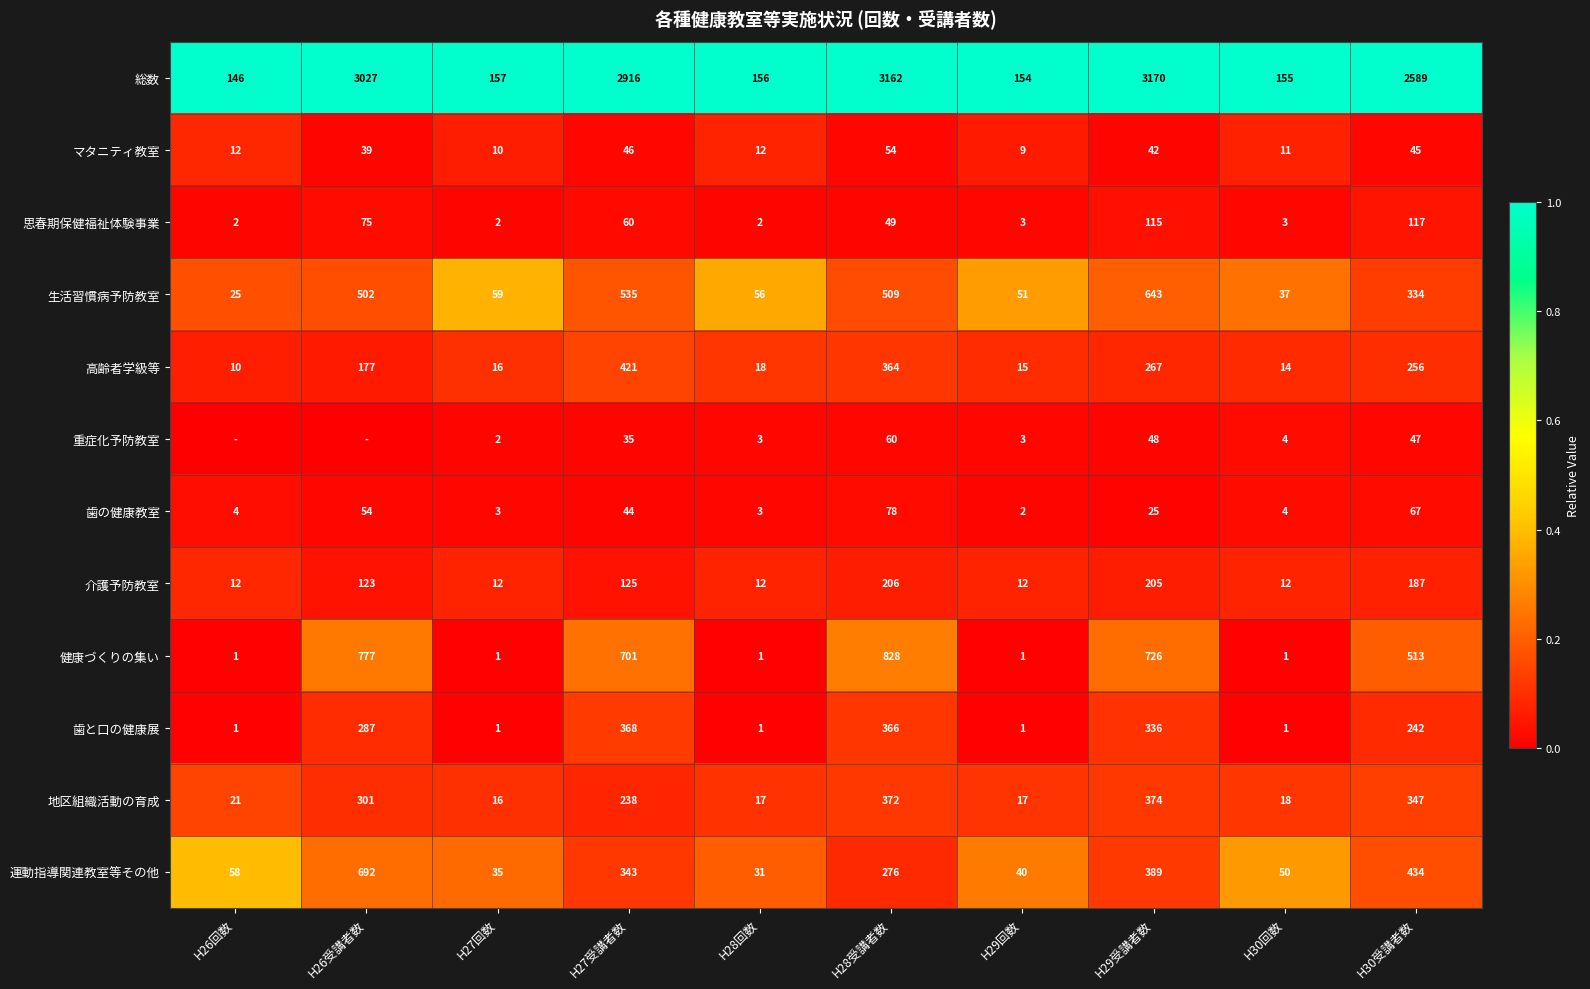

Is it true that 高齢者学級等 equals 24 at H27回数?

False